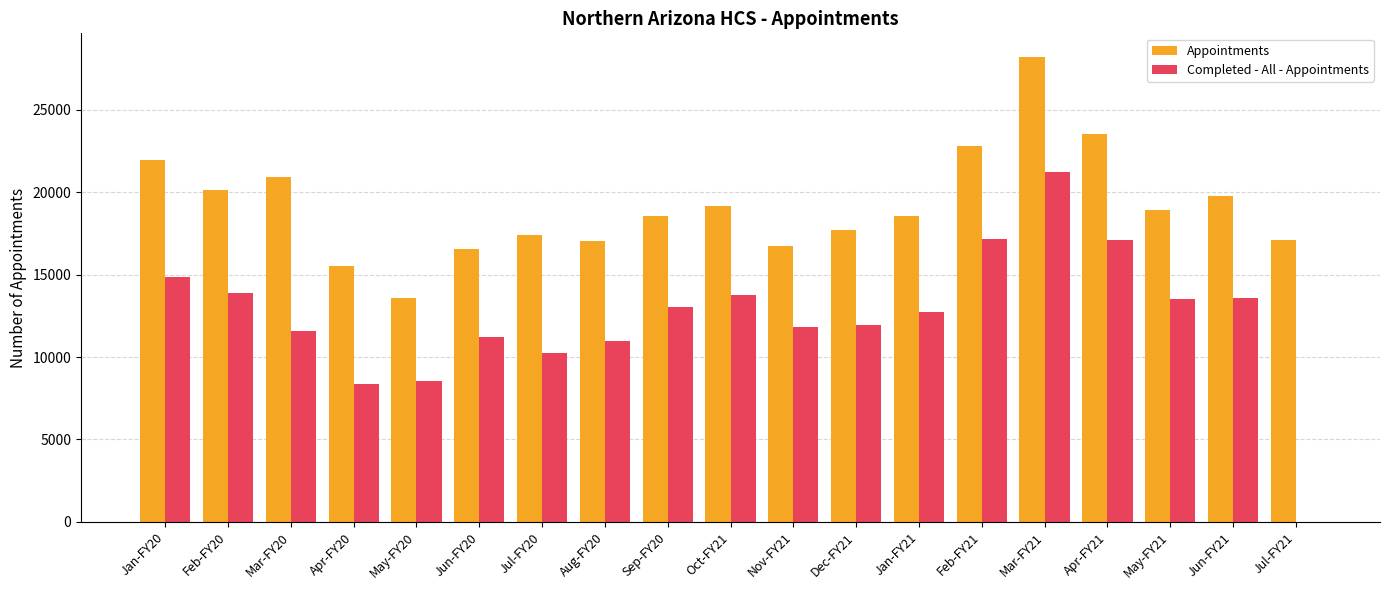

Which series has the largest total across all categories?

Appointments